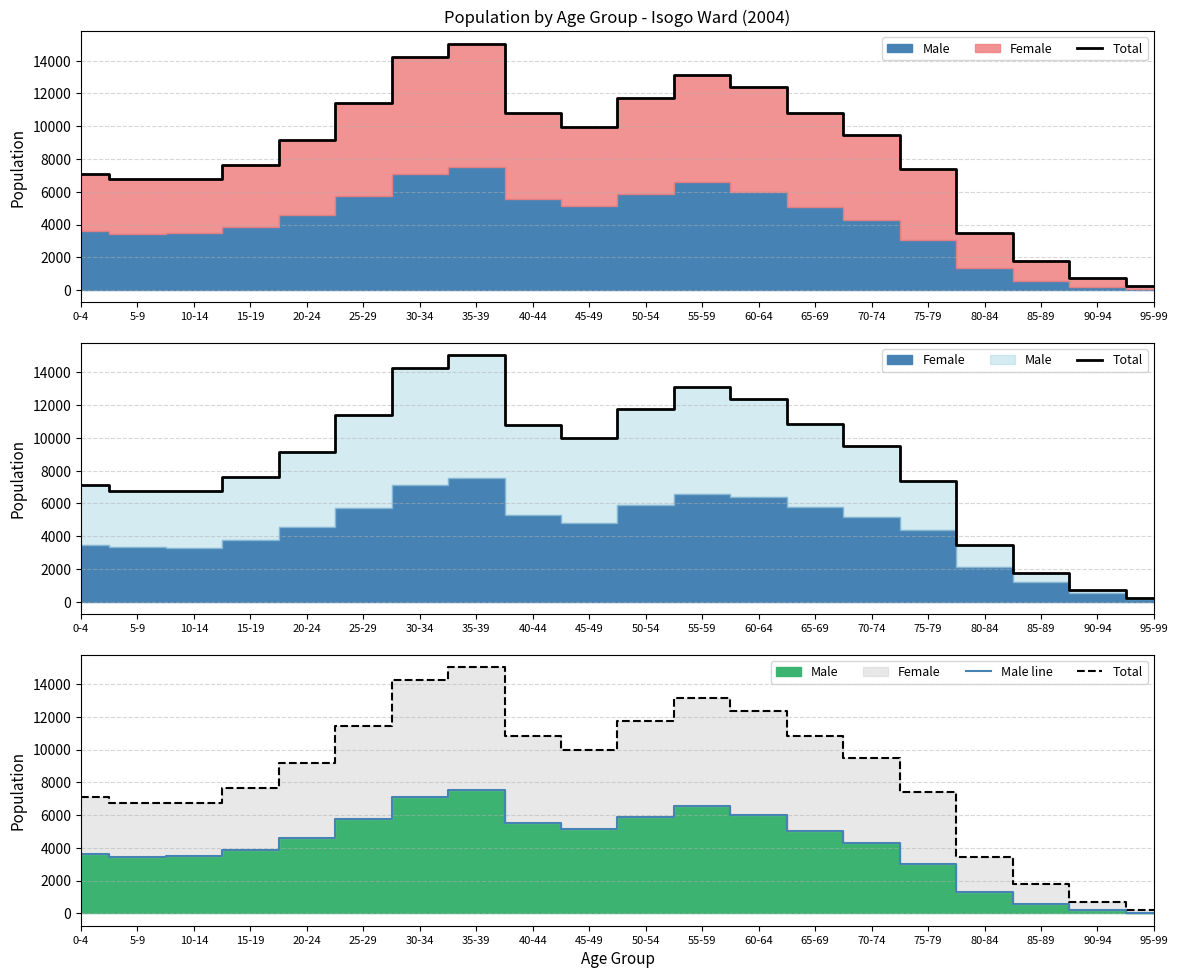

Reading right to left, transcribe all the data shown in this chart.

Total: 217	721	1775	3465	7384	9483	10822	12385	13134	11754	9969	10814	15049	14241	11430	9158	7641	6767	6770	7105
Male line: 44	195	561	1328	3034	4285	5051	6002	6567	5879	5135	5540	7519	7085	5738	4573	3875	3474	3429	3612